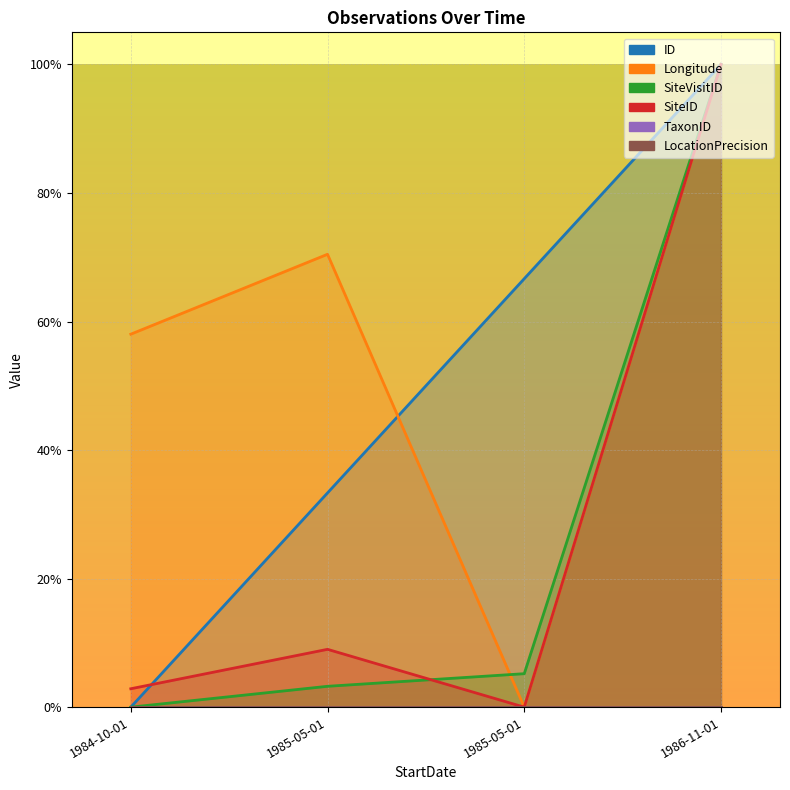

Reading left to right, extract all data points from this chart.

ID: 0.0	0.3	0.7	1.0
Longitude: 0.6	0.7	0.0	1.0
SiteVisitID: 0.0	0.0	0.1	1.0
SiteID: 0.0	0.1	0.0	1.0